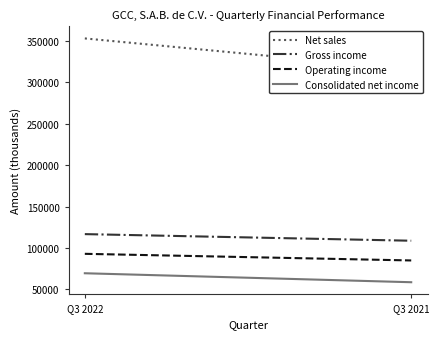

At which category is the sum across all series the highest?

Q3 2022